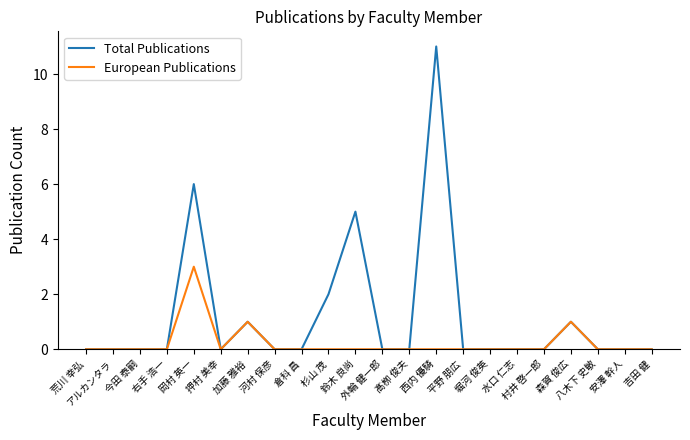

Reading right to left, list all the values displayed in this chart.

Total Publications: 0	0	0	1	0	0	0	0	11	0	0	5	2	0	0	1	0	6	0	0	0	0
European Publications: 0	0	0	1	0	0	0	0	0	0	0	0	0	0	0	1	0	3	0	0	0	0